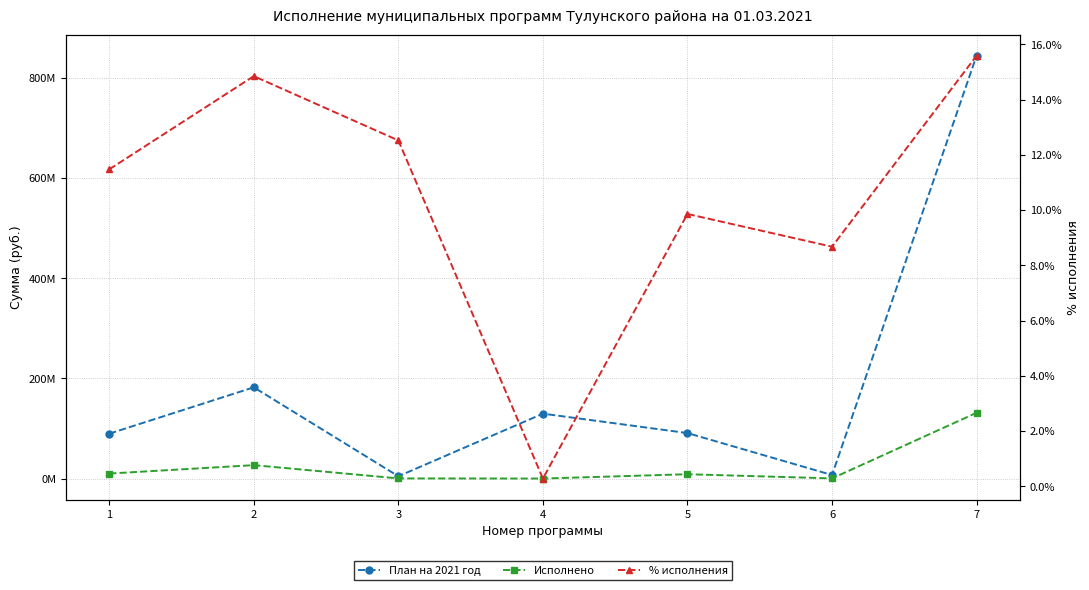

What is the sum of all % исполнения values?

0.7